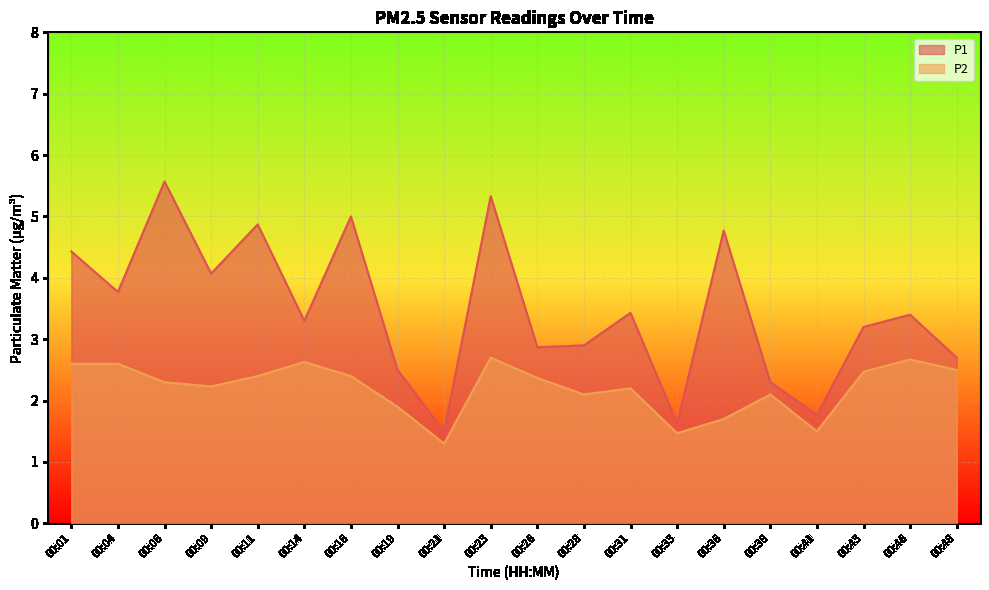

How many lines are shown in the chart?

2